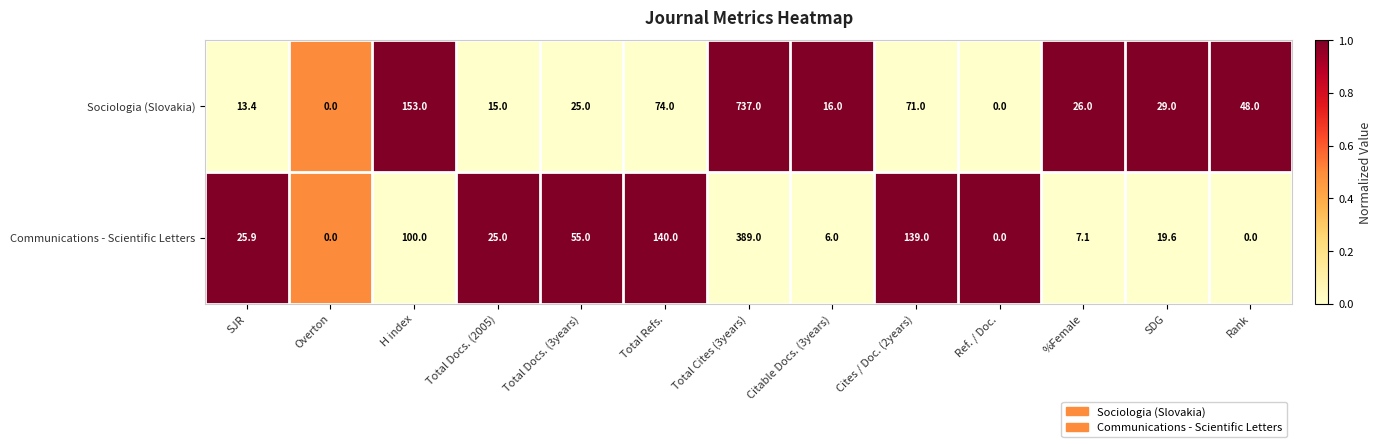

What is the difference between the Communications - Scientific Letters values at Total Refs. and Ref. / Doc.?

140.0